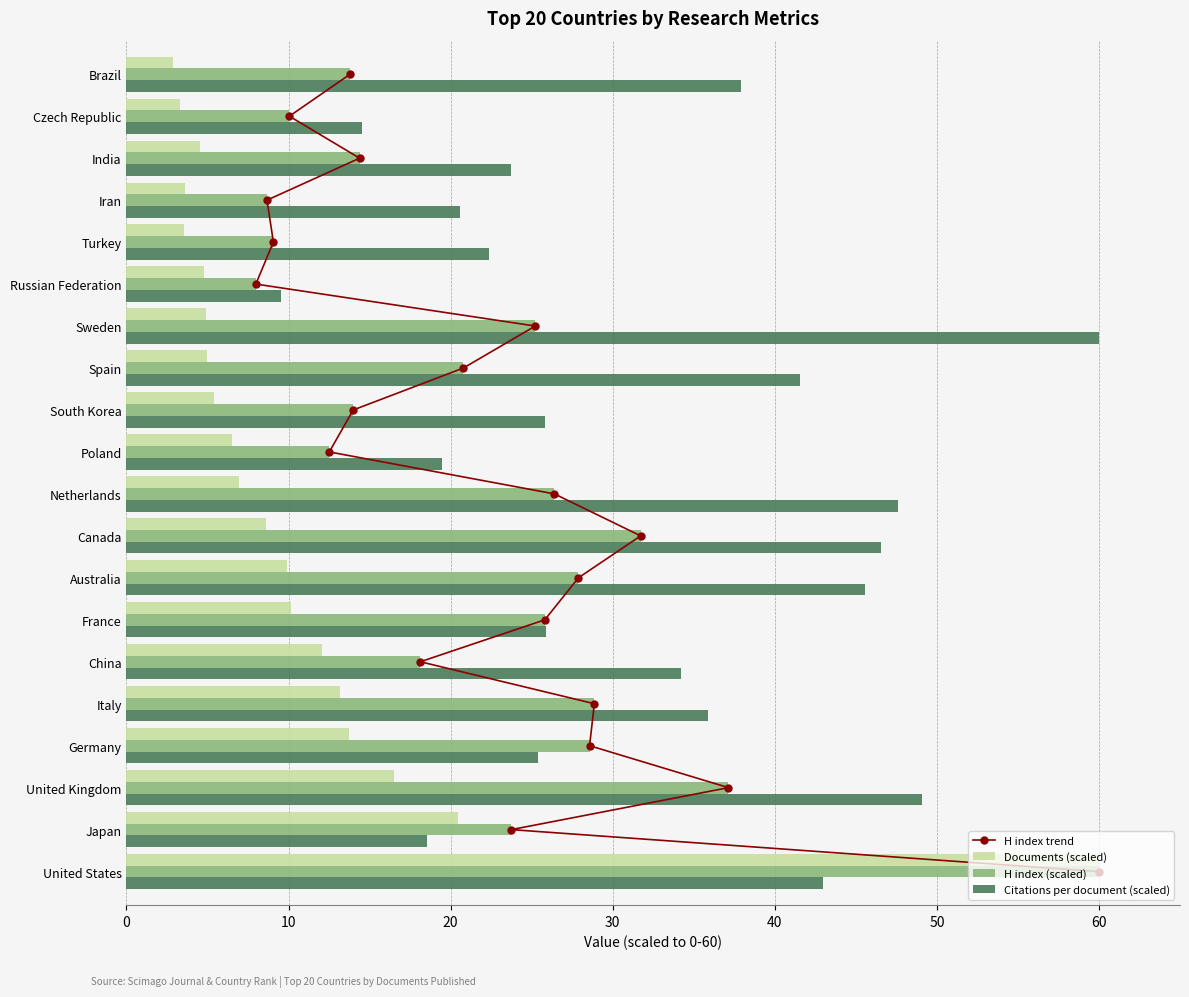

What is the sum of all H index (scaled) values?

444.7